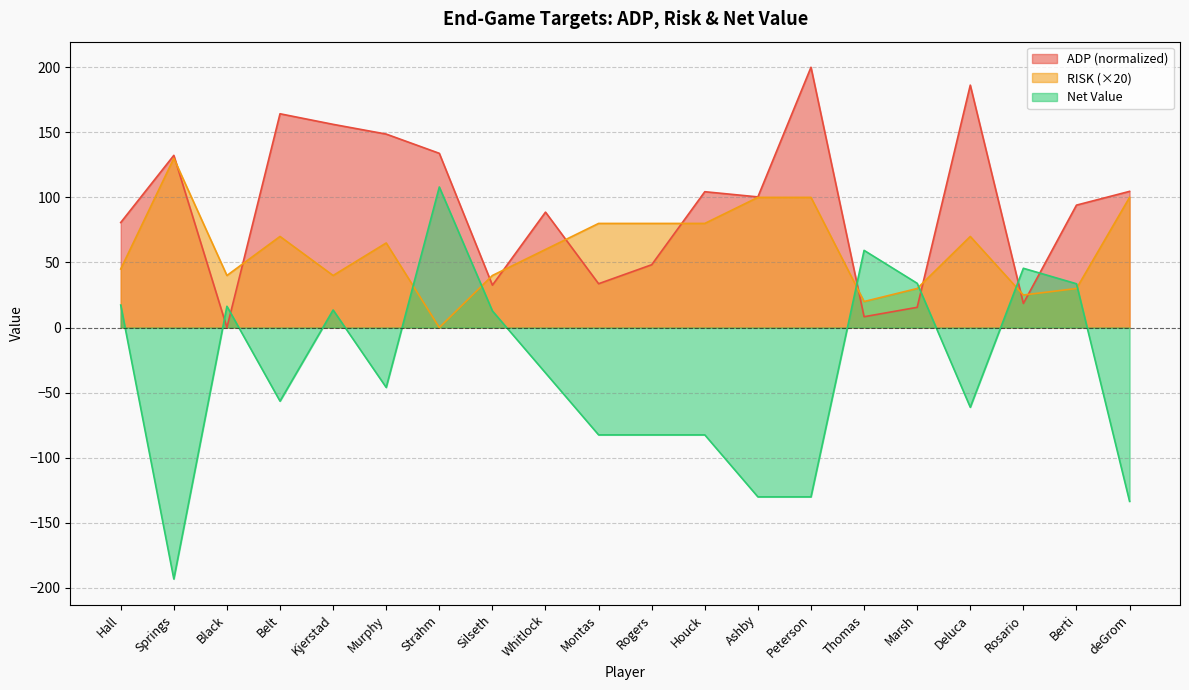

After their last crossing, which series has the higher values: ADP or Net?

ADP